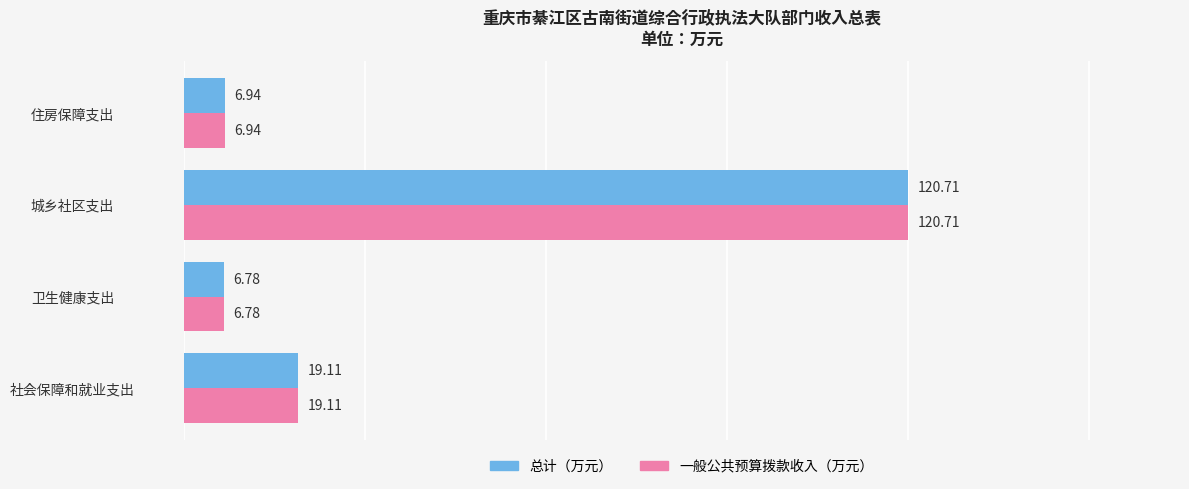

How many distinct data groups are displayed?

2